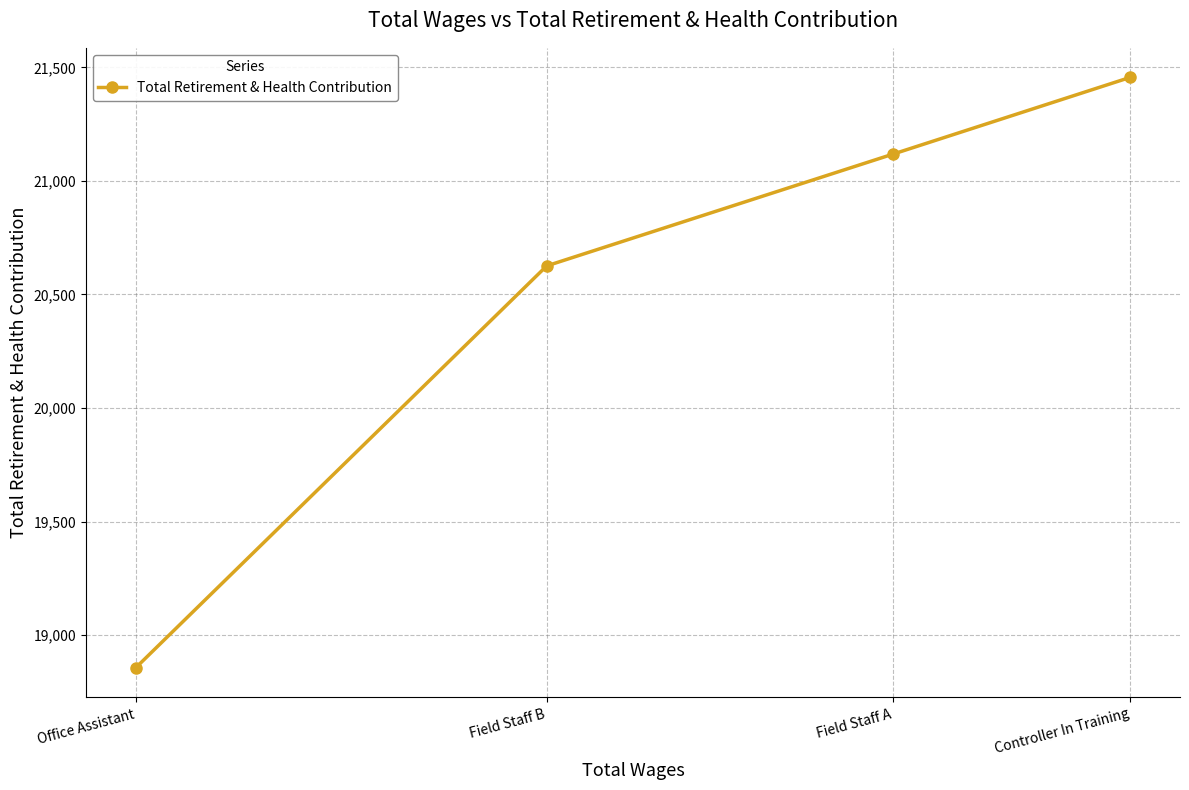

Read the value at Field Staff A, to the nearest 50.

21100